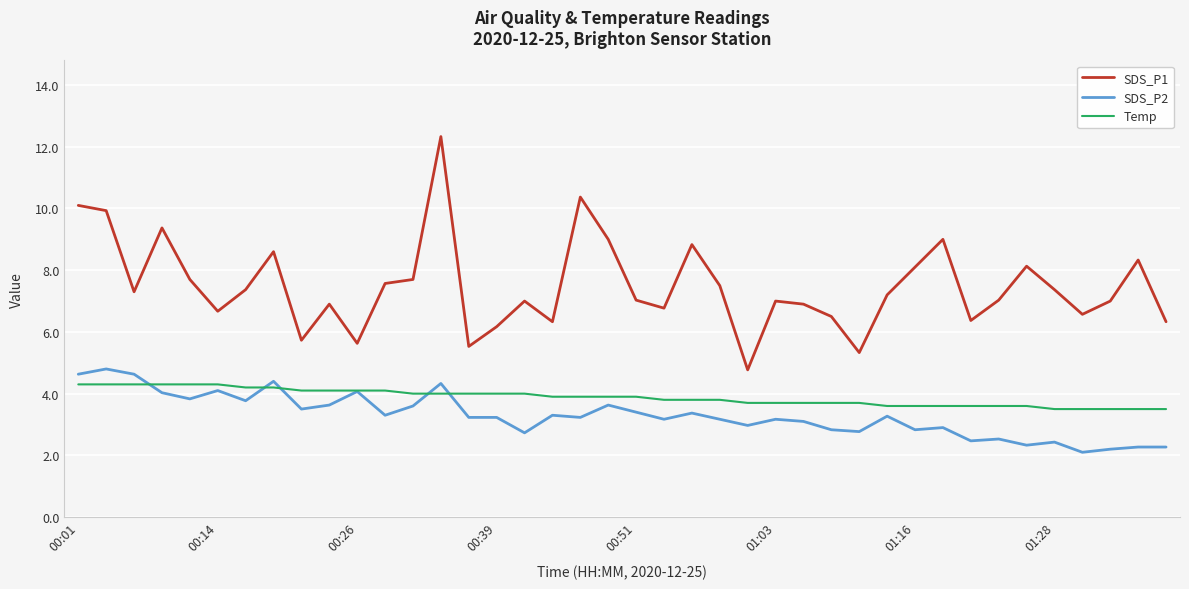

Which series has the widest spread of values?

SDS_P1